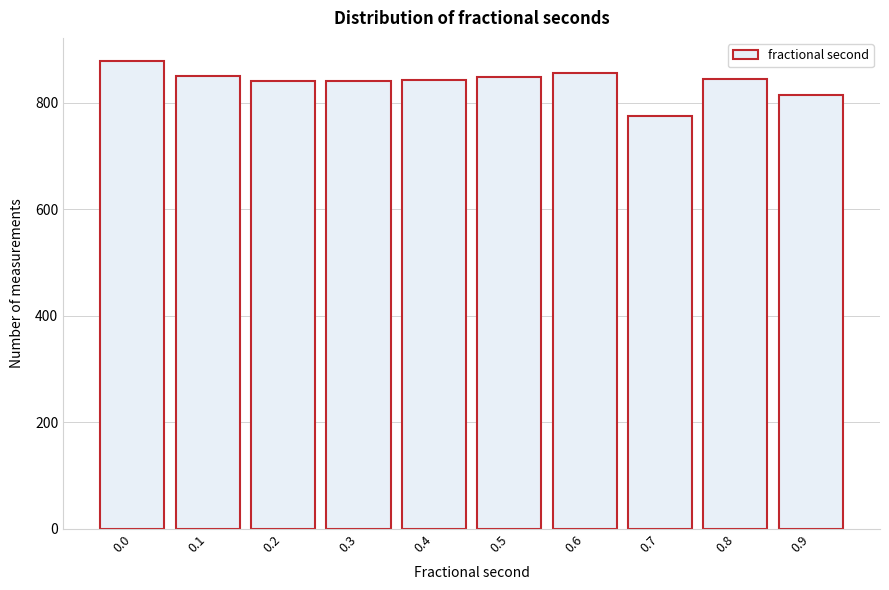

What is the value of the 10th bar from the left?

814